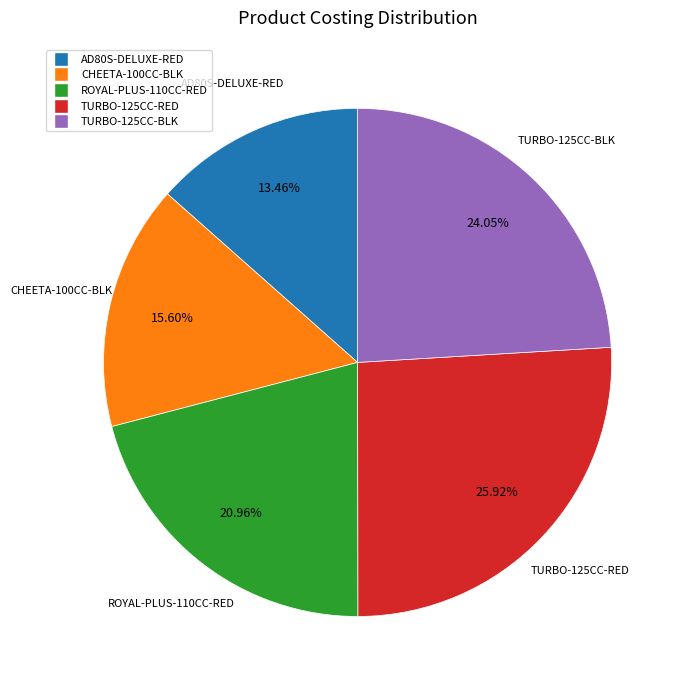

Which category has the smallest portion of the pie?

AD80S-DELUXE-RED